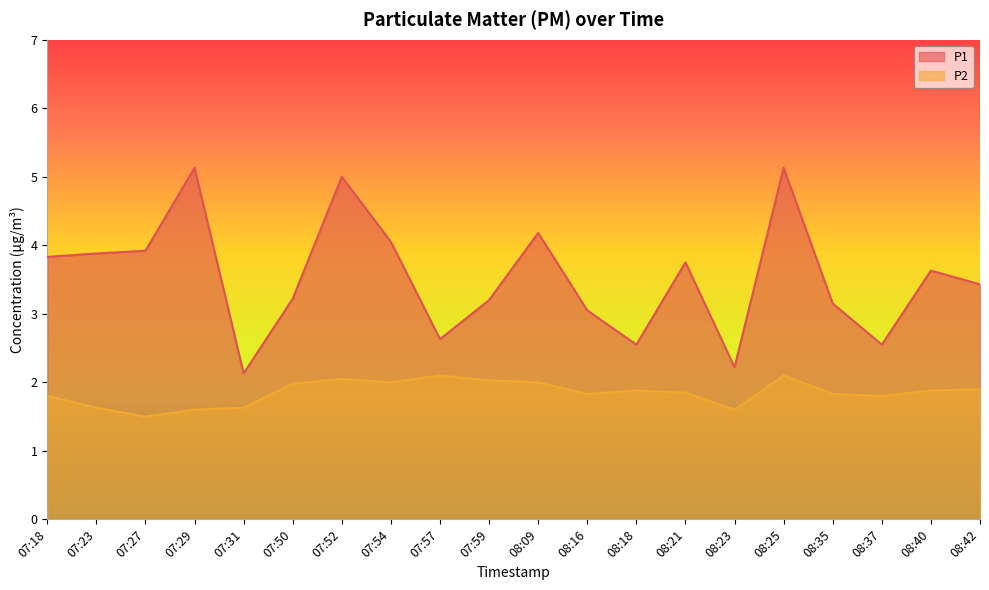

True or false: P1 has more than 1 points higher than both neighbors.

True